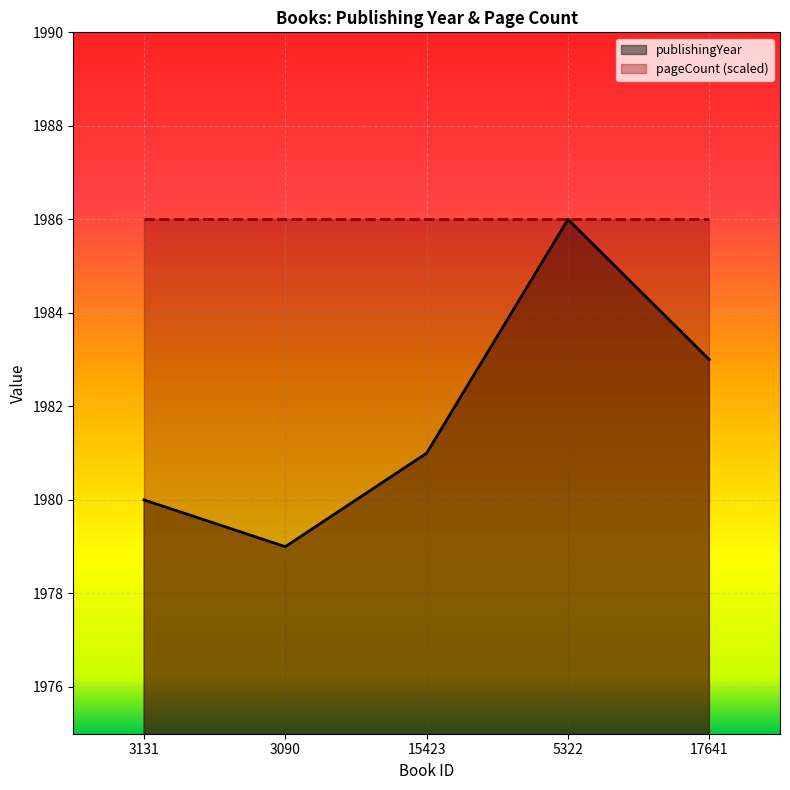

Is it true that the value at 3090 is 1979?

True